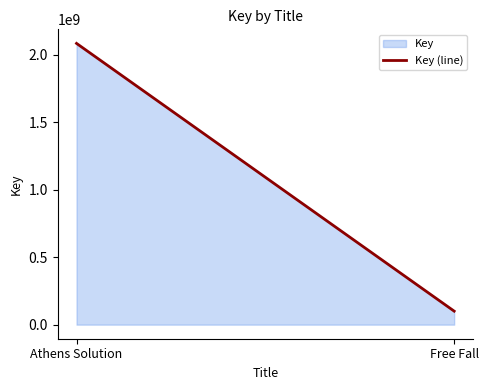

Count the number of categories in the chart.

2